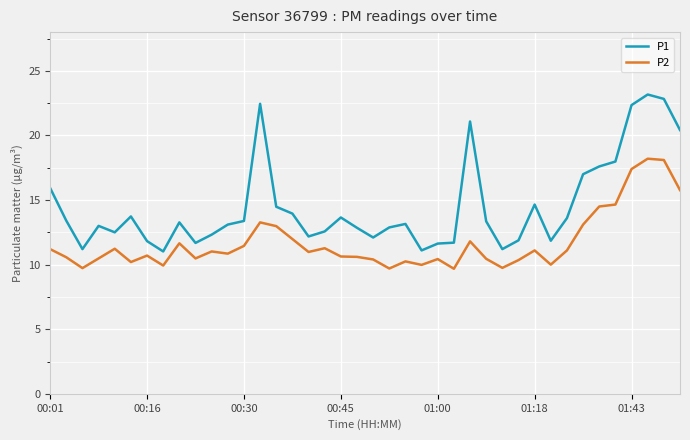

Which series has the largest total across all categories?

P1